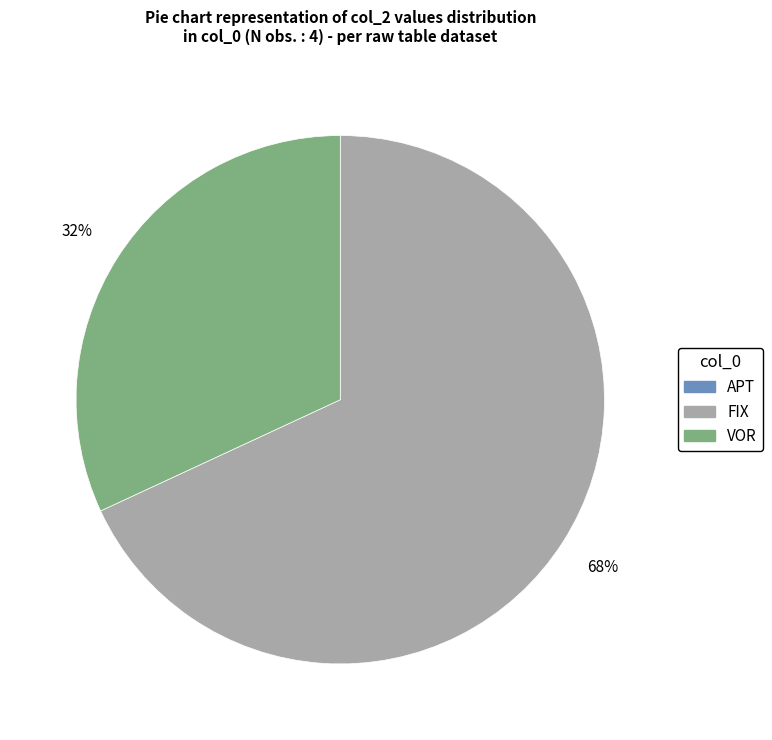

To the nearest percent, what is the average slice percentage?

33%